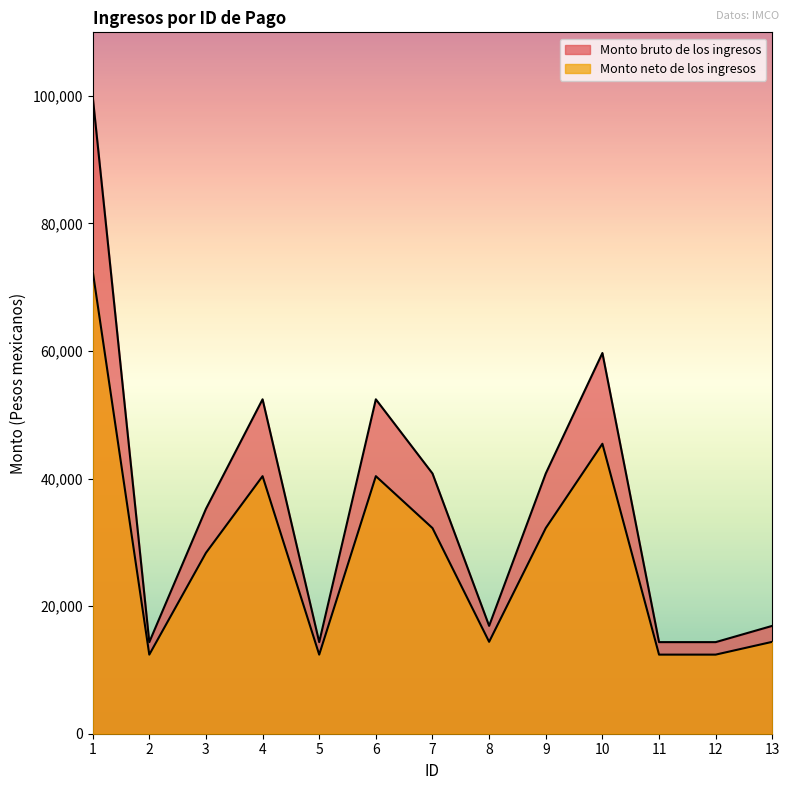

True or false: Monto neto de los ingresos and Monto bruto de los ingresos intersect in this chart.

False